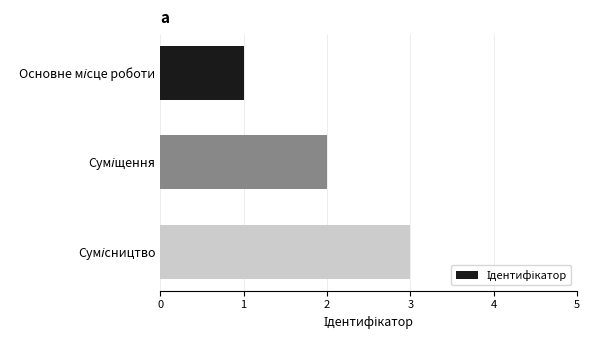

Count the number of categories in the chart.

3